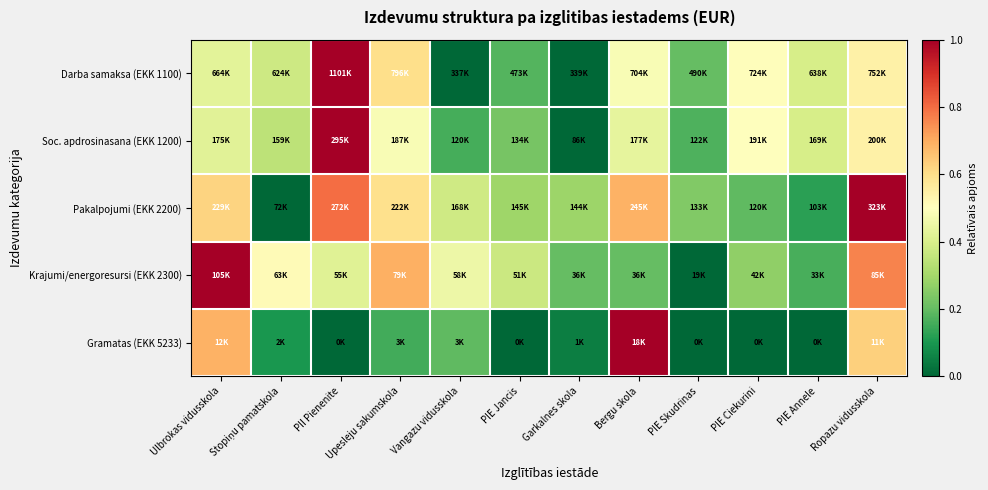

What is the spread (max minus min) of values at Bergu skola?

0.8